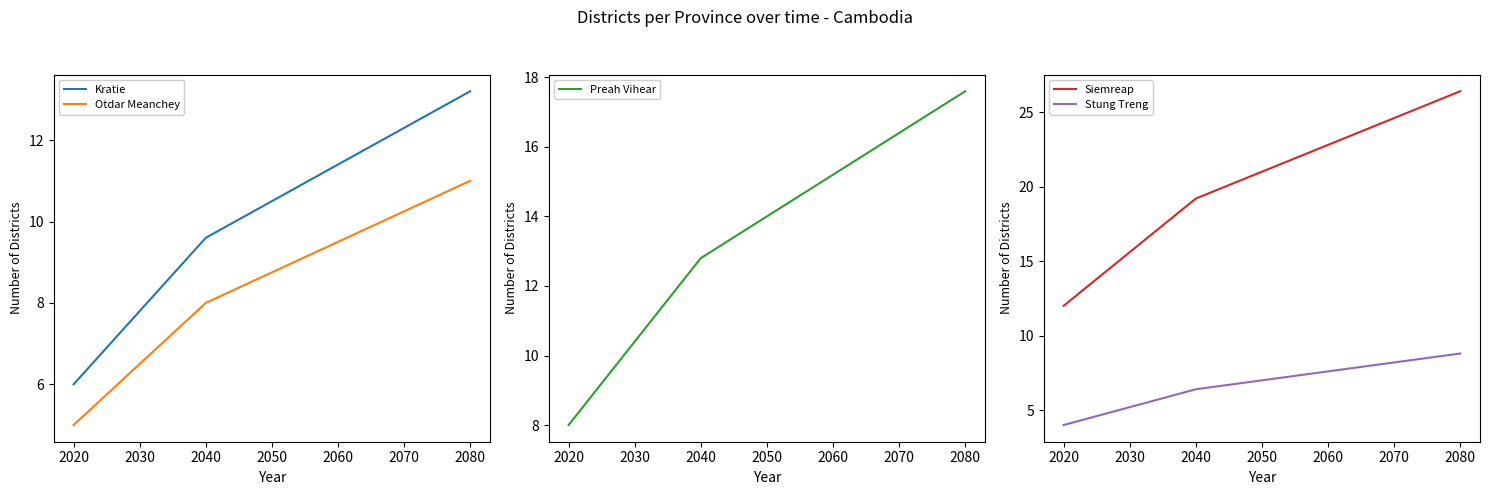

True or false: Otdar Meanchey and Siemreap cross at least once.

False